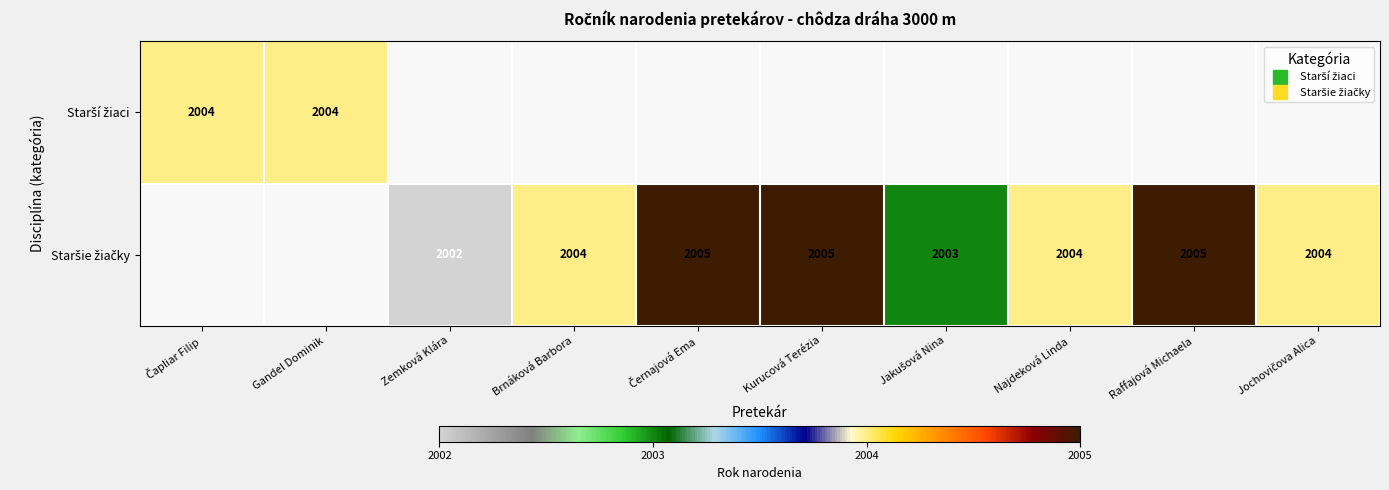

List the series in order of their overall mean, highest first.

Starší žiaci, Staršie žiačky